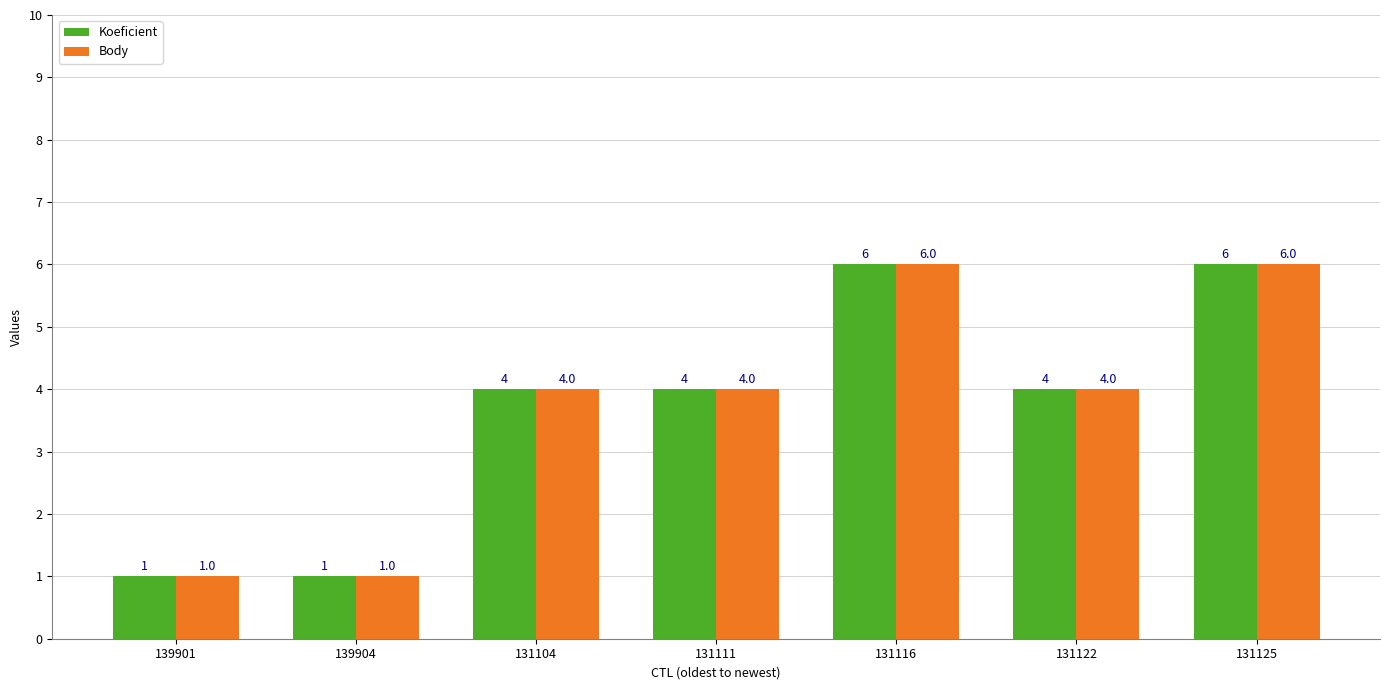

What is the highest value of the Body series?

6